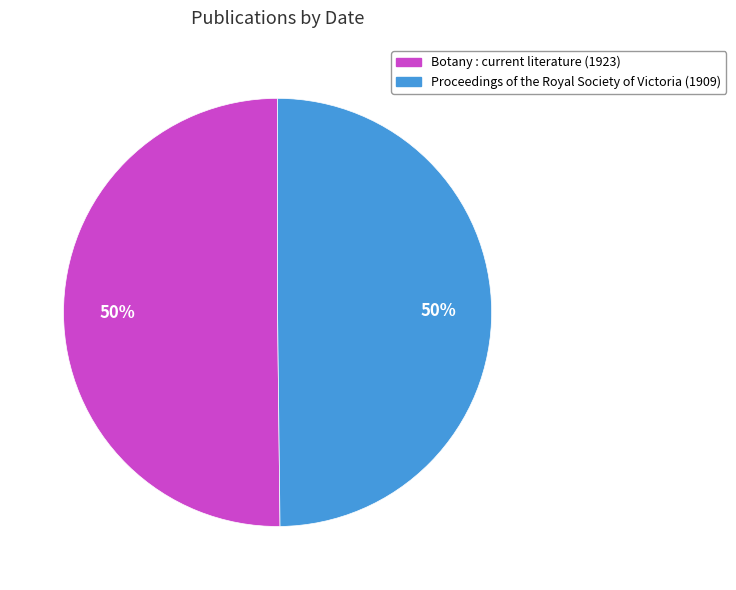

True or false: Botany : current literature (1923) accounts for 50% of the total.

True